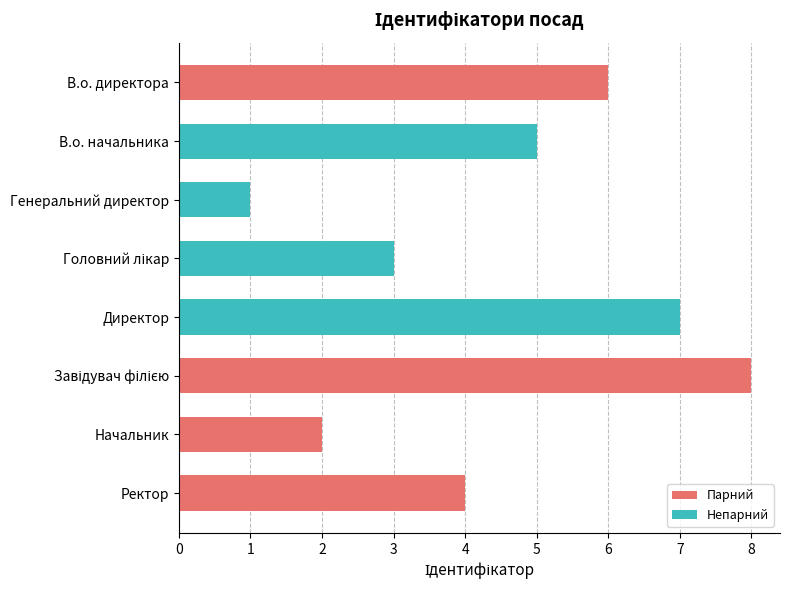

How many distinct data groups are displayed?

1